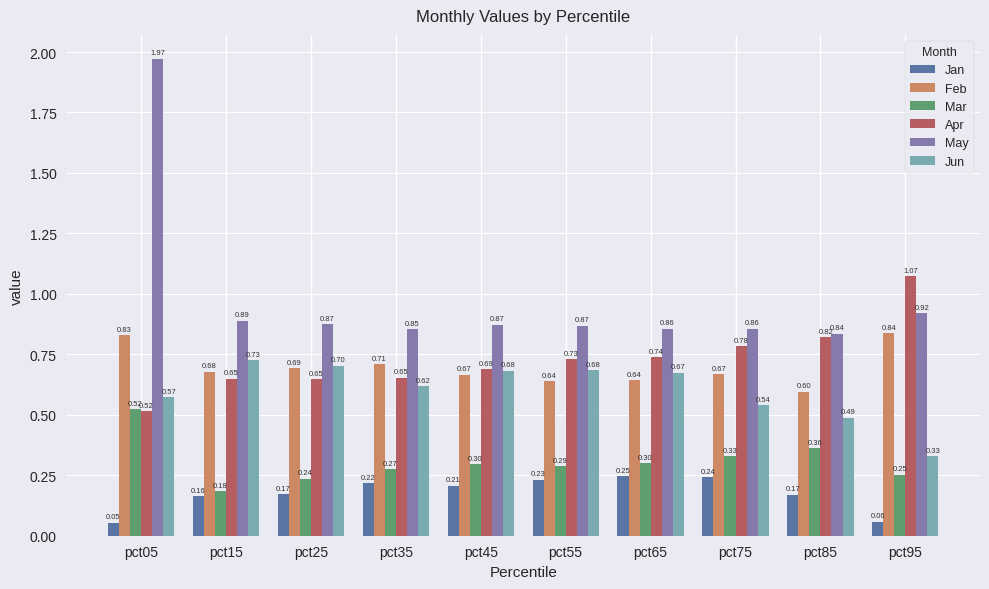

True or false: Feb has a value of 0.7 at pct25.

True